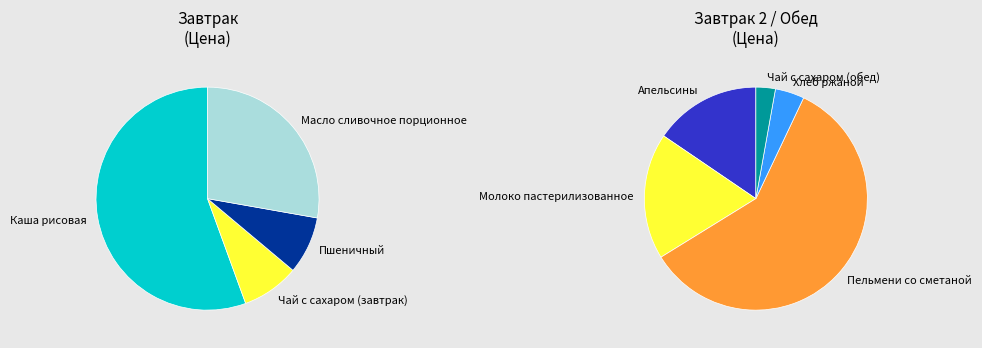

What is the largest slice in the pie chart?

Пельмени со сметаной